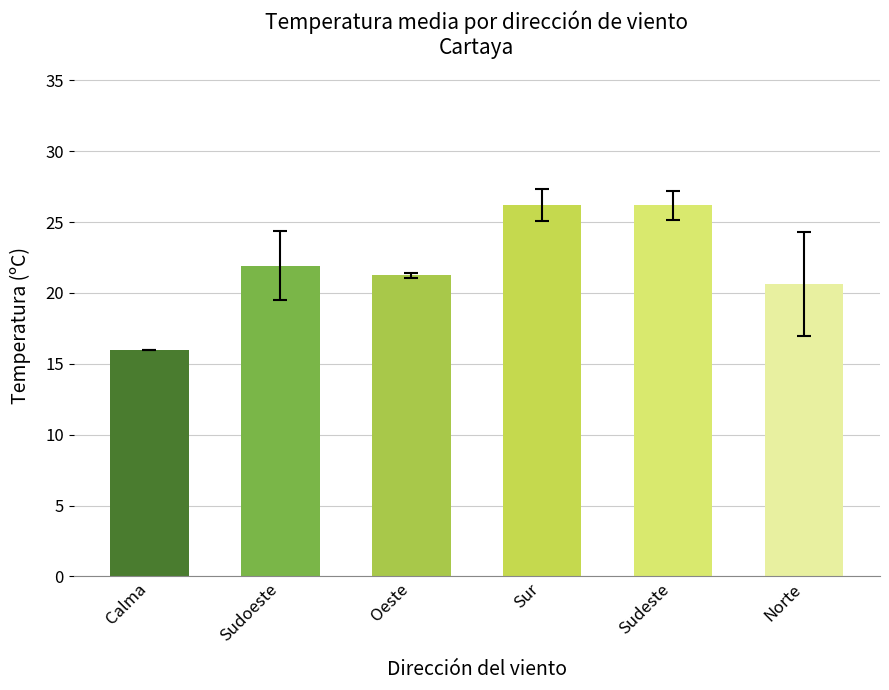

Is it true that the value at Sudeste is 39.2?

False